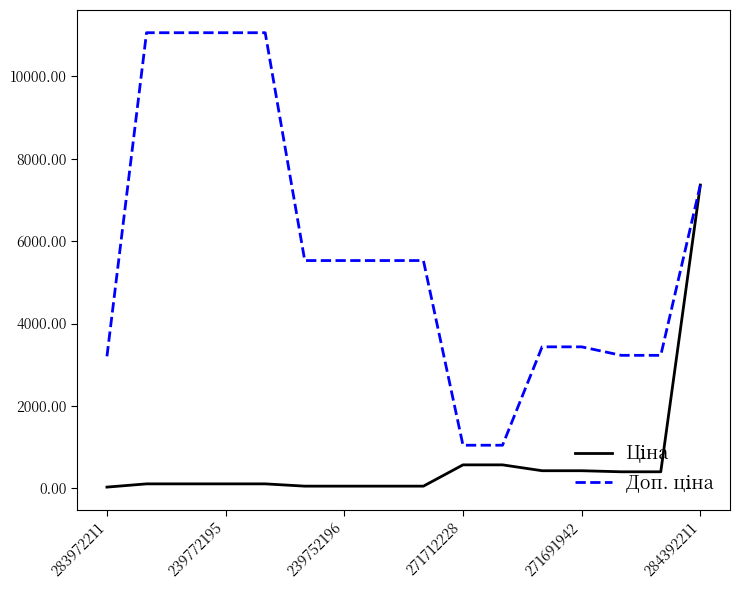

What is the maximum value shown in the chart?

11055.0